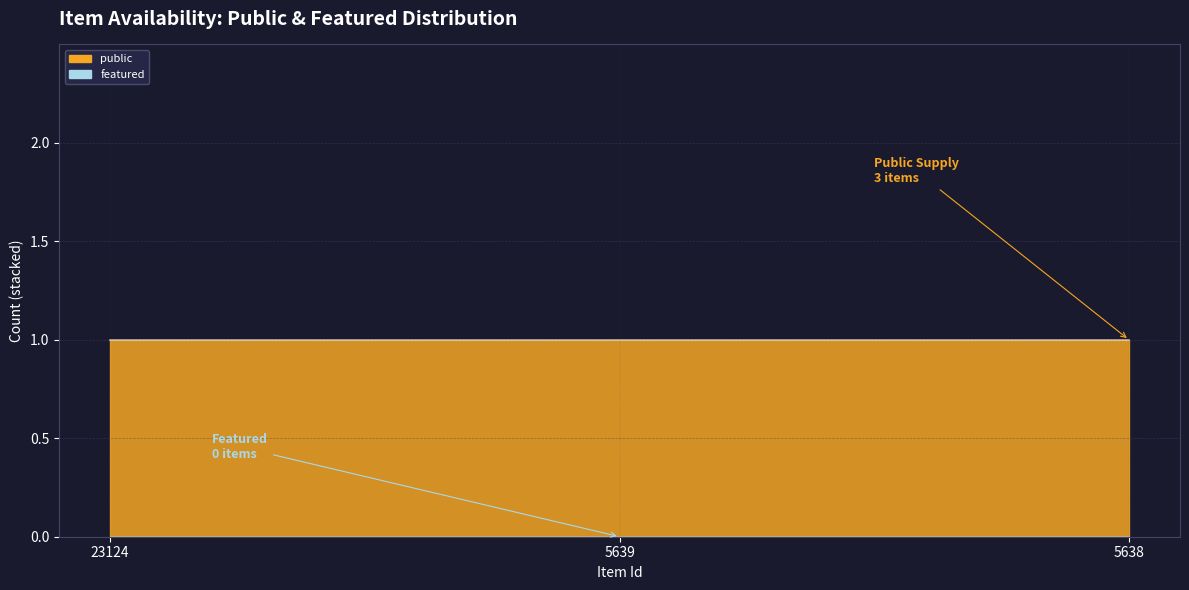

What are all the series names shown in the legend?

public, featured